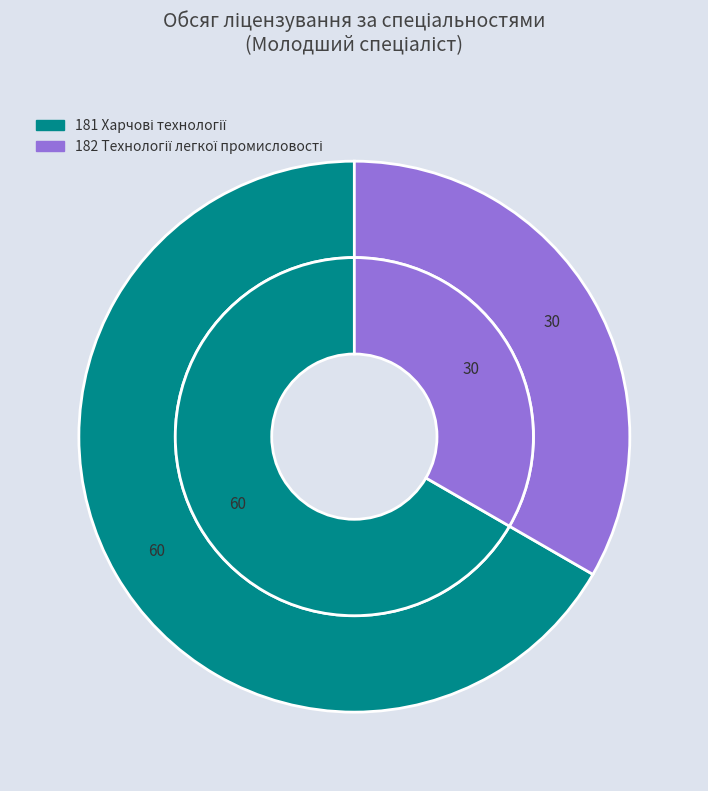

To the nearest percent, what portion does 181 Харчові технології represent?

67%